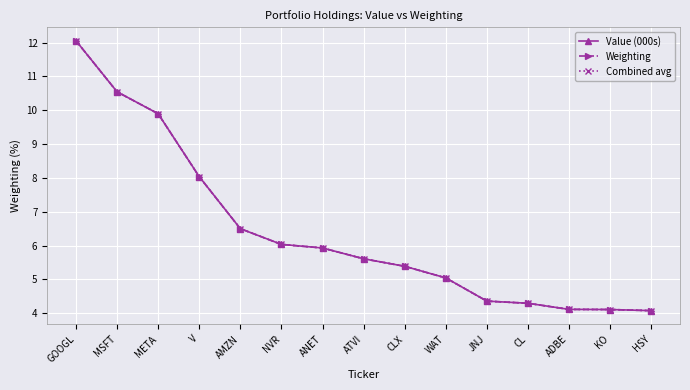

What are all the series names shown in the legend?

Value (000s), Weighting, Combined avg